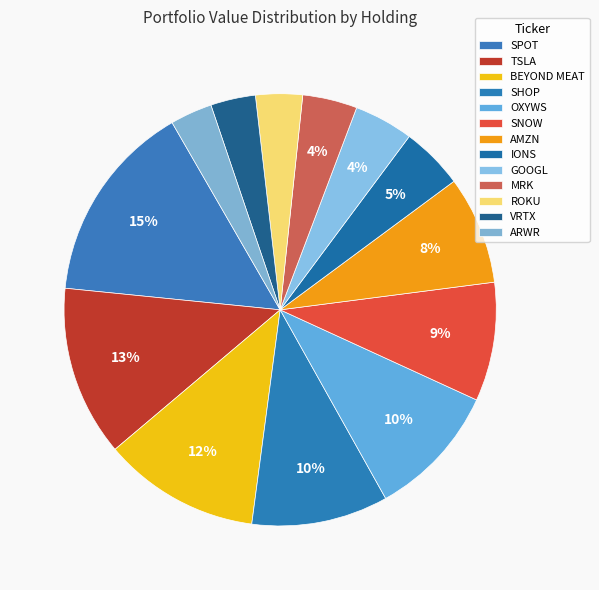

Is TSLA the majority of the pie?

No